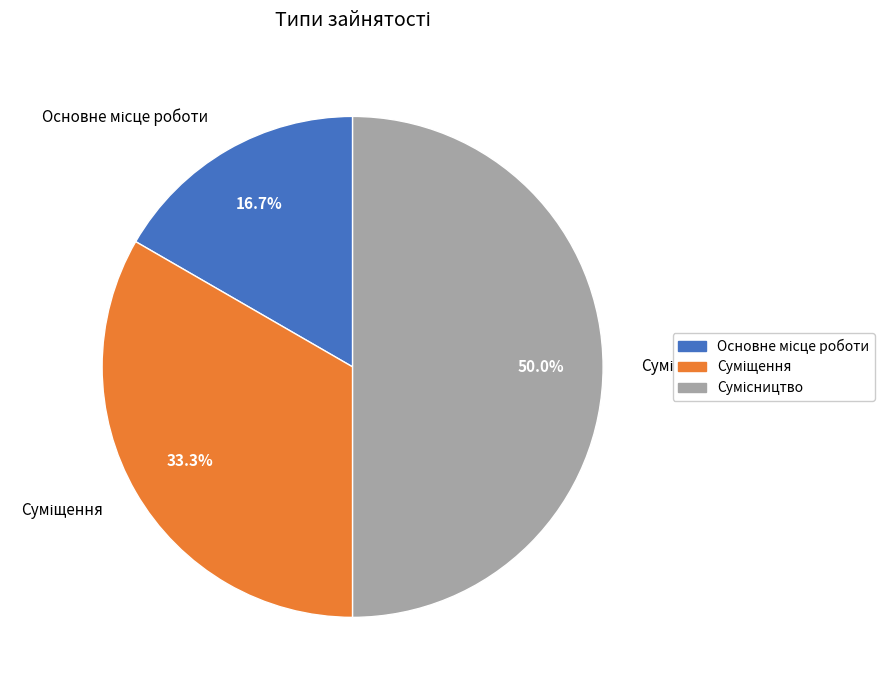

Which slice is the largest?

Сумісництво